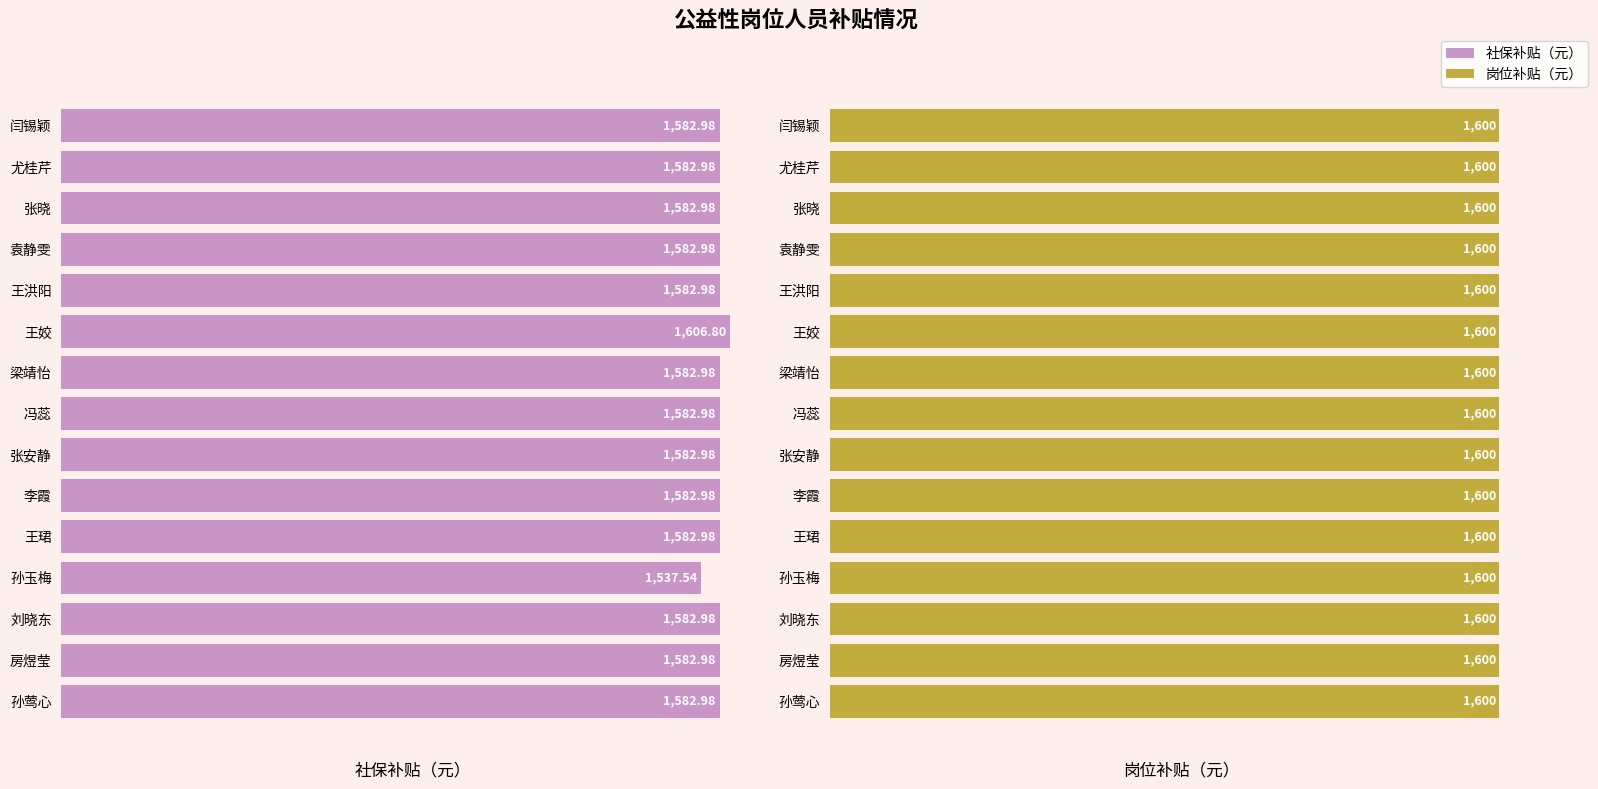

What is the maximum value for 社保补贴（元）?

1606.8